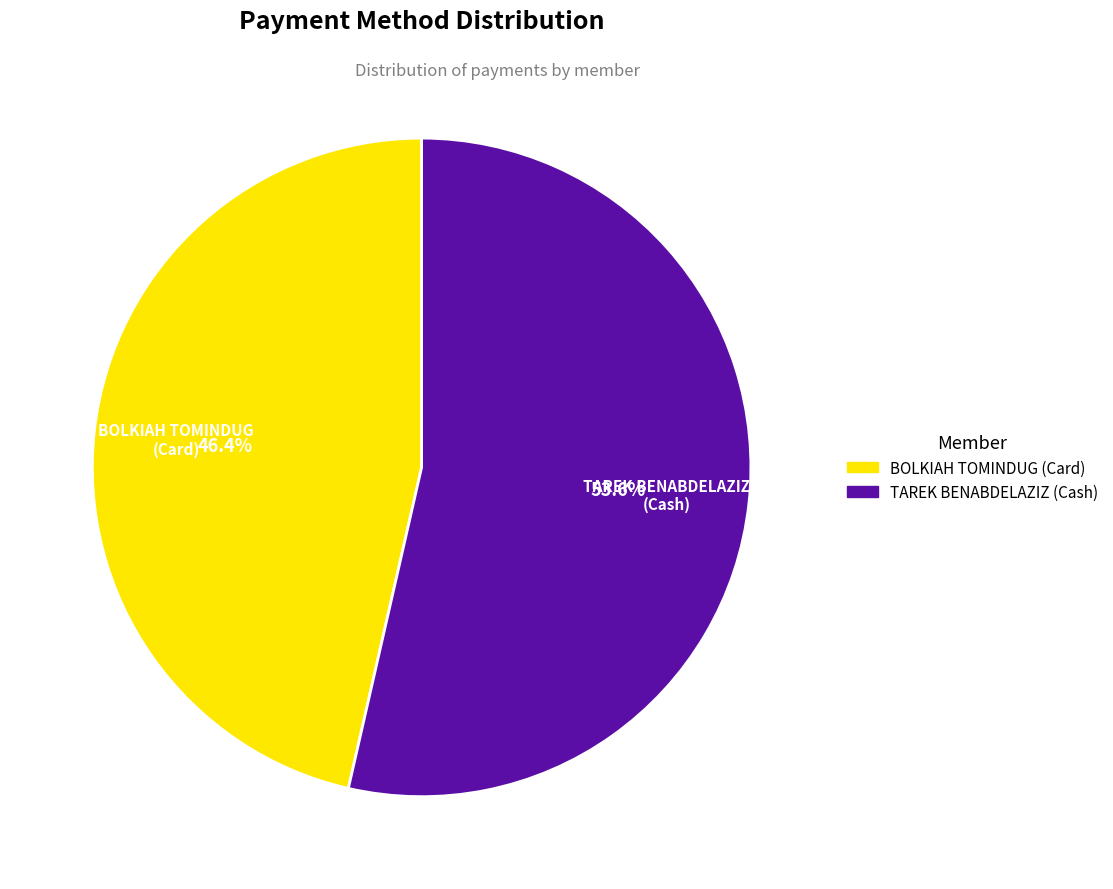

What is the ratio of the value at BOLKIAH TOMINDUG (Card) to the value at TAREK BENABDELAZIZ (Cash)?

0.9